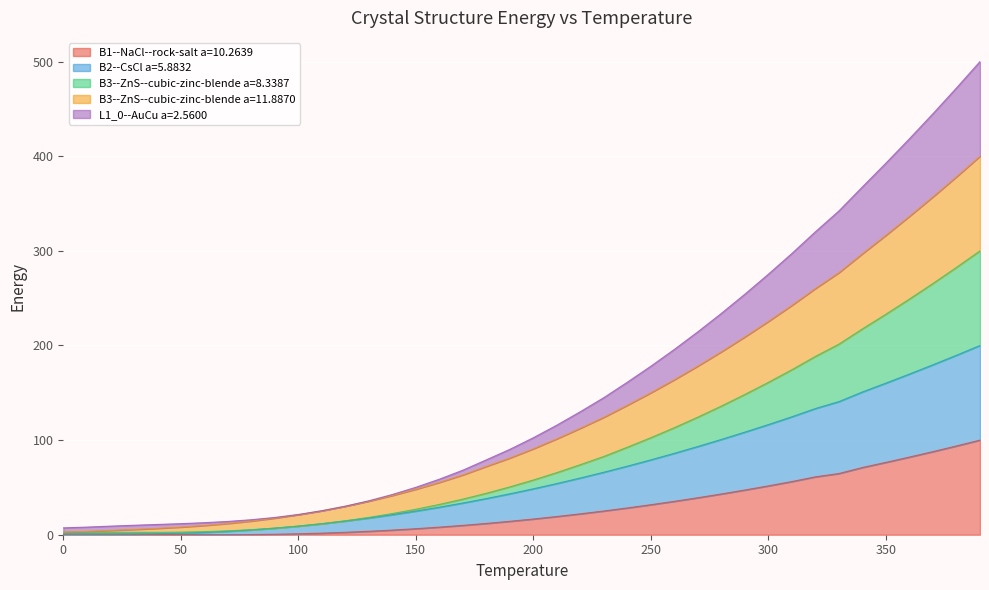

List the labels in order of B1--NaCl--rock-salt a=10.2639 value, largest first.

390.0, 380.0, 370.0, 360.0, 350.0, 340.0, 330.0, 320.0, 310.0, 300.0, 290.0, 280.0, 270.0, 260.0, 250.0, 240.0, 230.0, 220.0, 210.0, 200.0, 190.0, 180.0, 170.0, 160.0, 150.0, 140.0, 130.0, 120.0, 110.0, 100.0, 0.0, 10.0, 20.0, 90.0, 30.0, 40.0, 80.0, 50.0, 70.0, 60.0